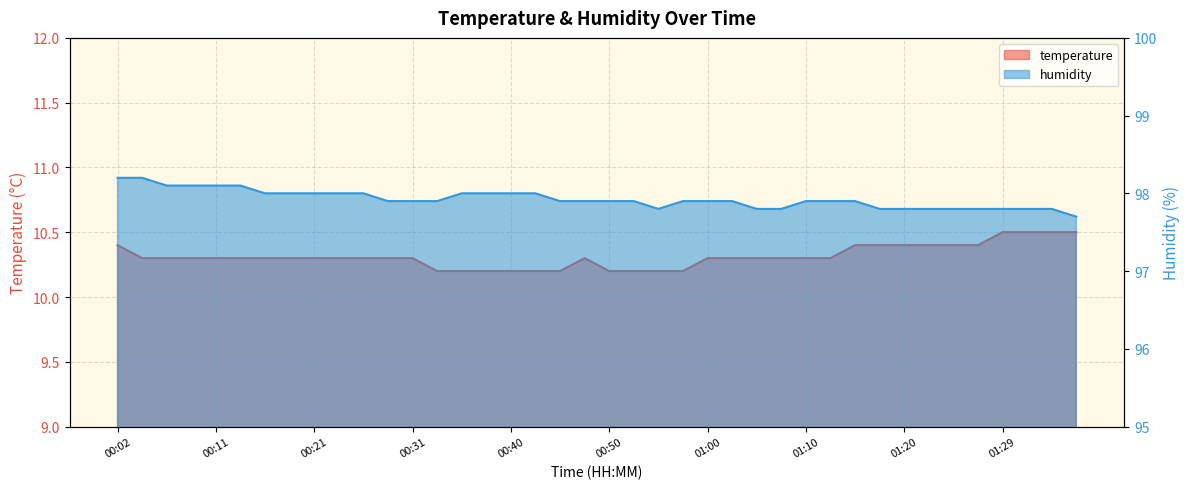

Which series has the widest spread of values?

humidity